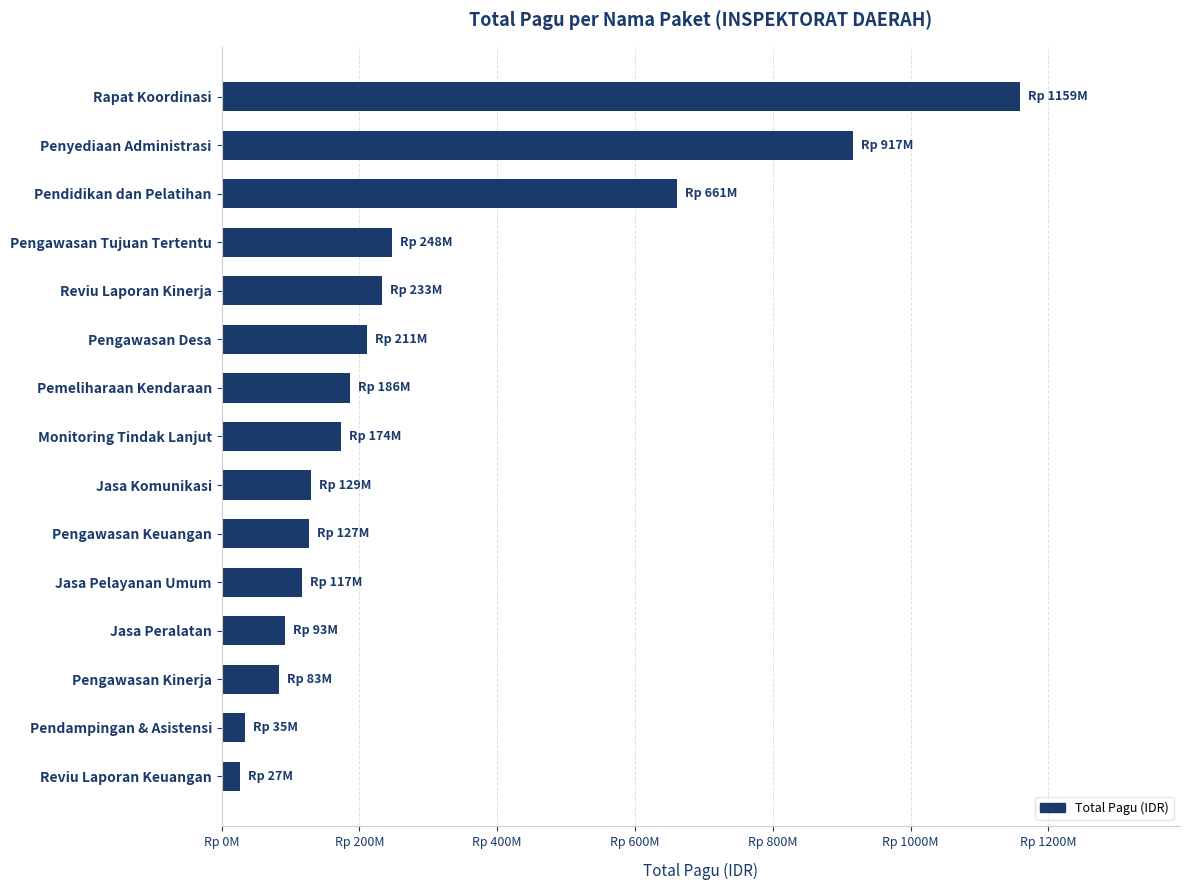

What is the greatest value displayed?

1159317000